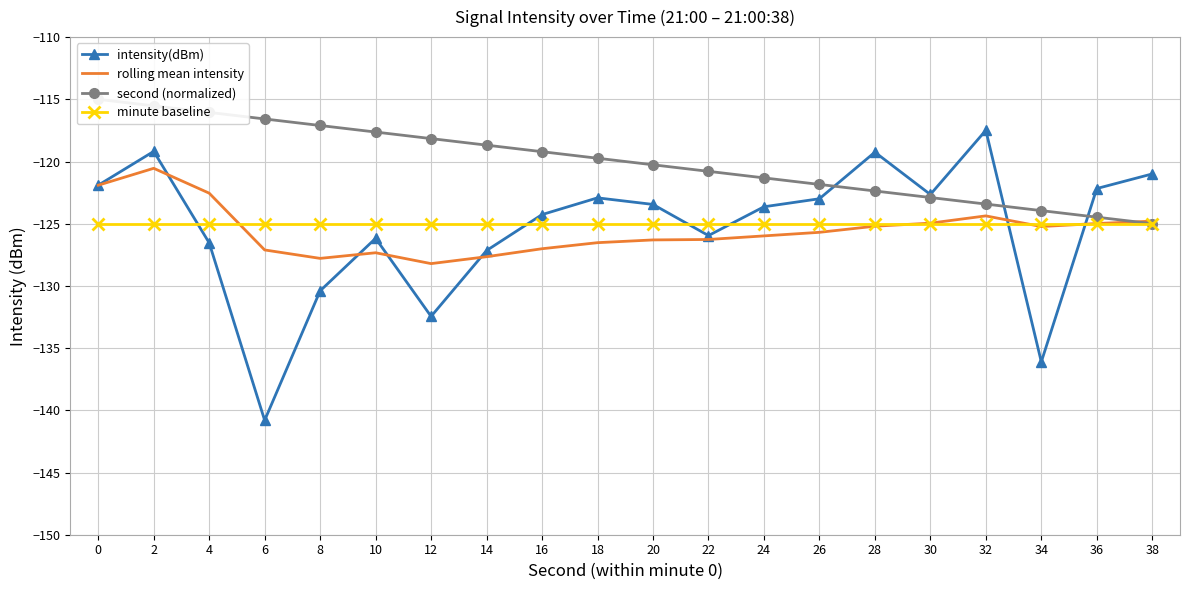

Where is rolling mean intensity nearest to the value -124?

32